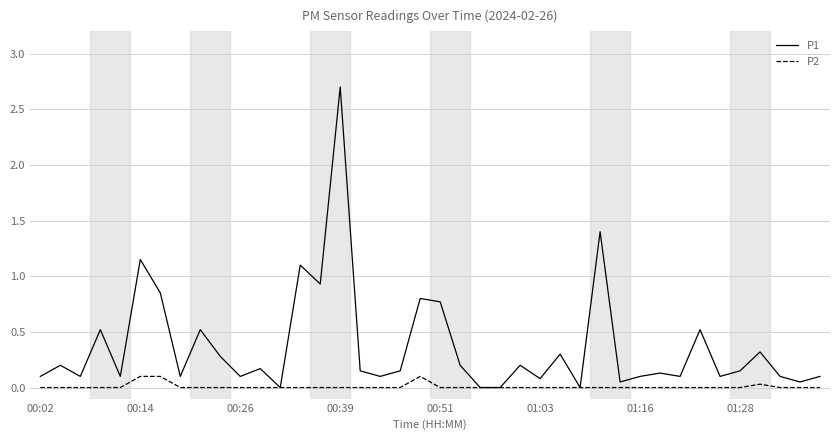

What is the difference between the maximum and minimum values in the P1 series?

2.7